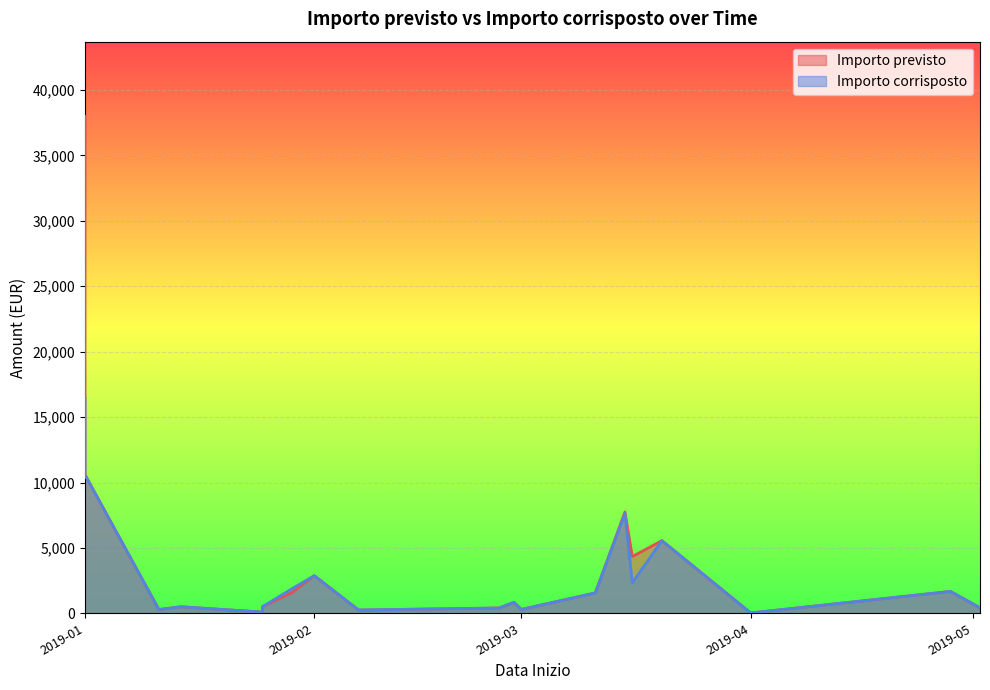

At how many categories does at least one series exceed 3794?

6